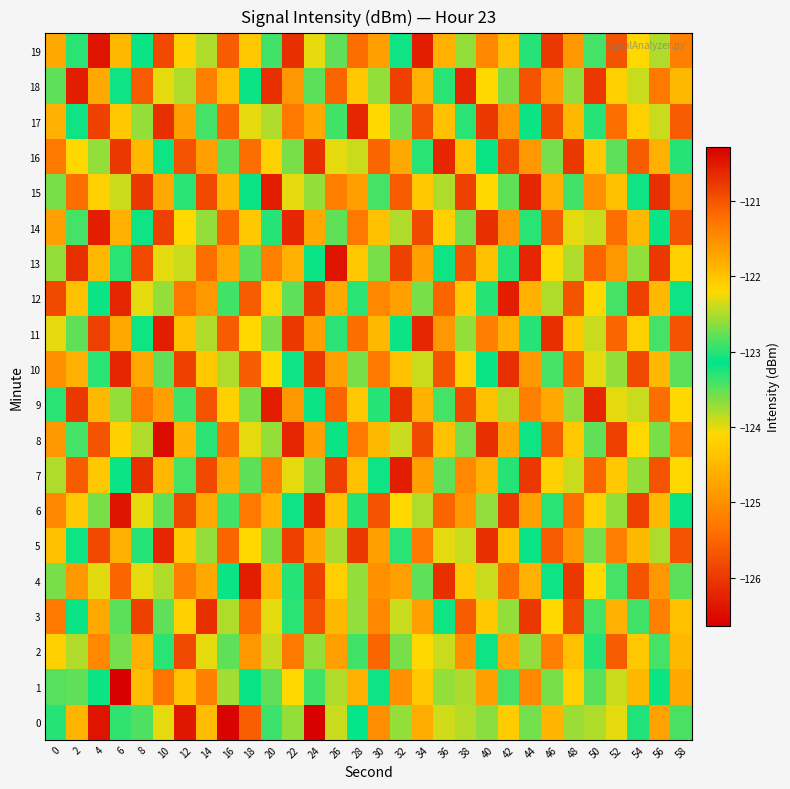

How many data points does each series have?

30